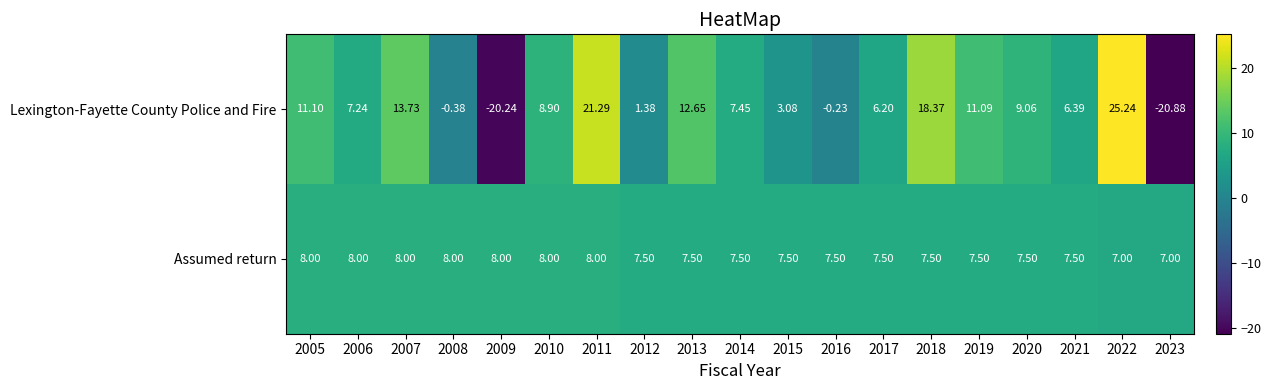

What is the total value across all series at 2007?

21.7